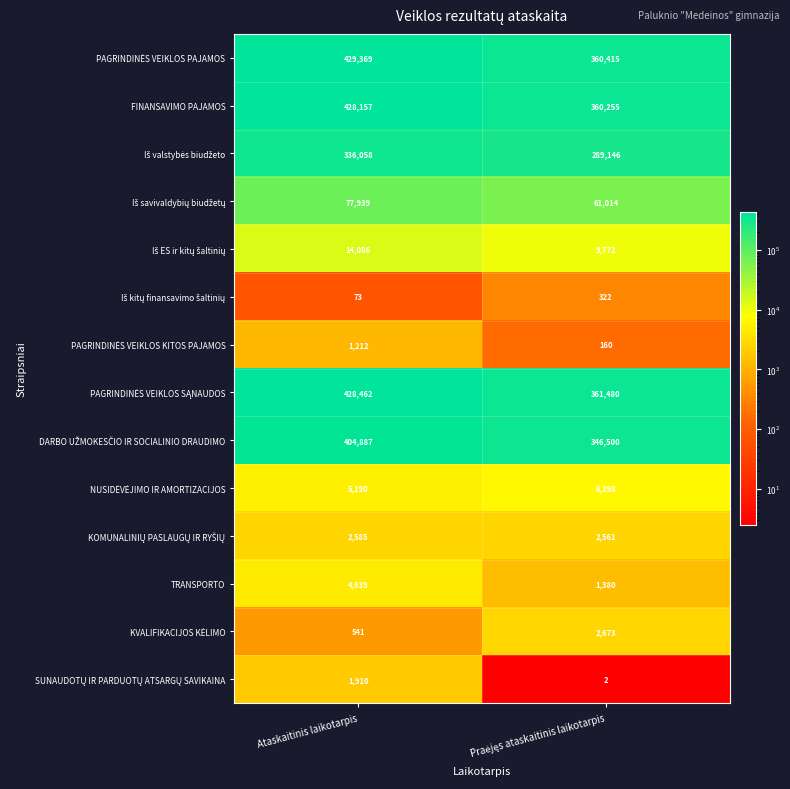

Which label corresponds to the largest value in the chart?

Ataskaitinis laikotarpis